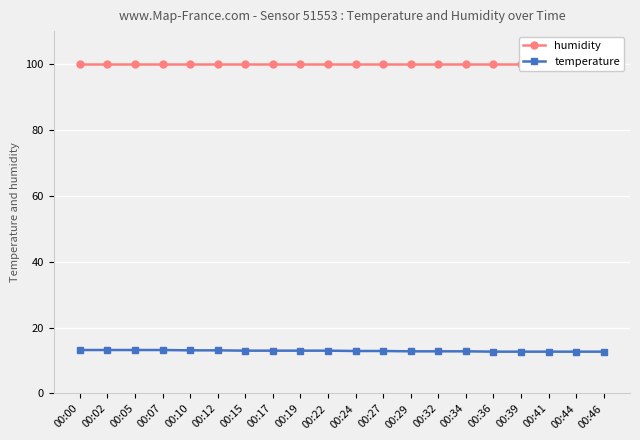

What is the minimum value shown in the chart?

12.7